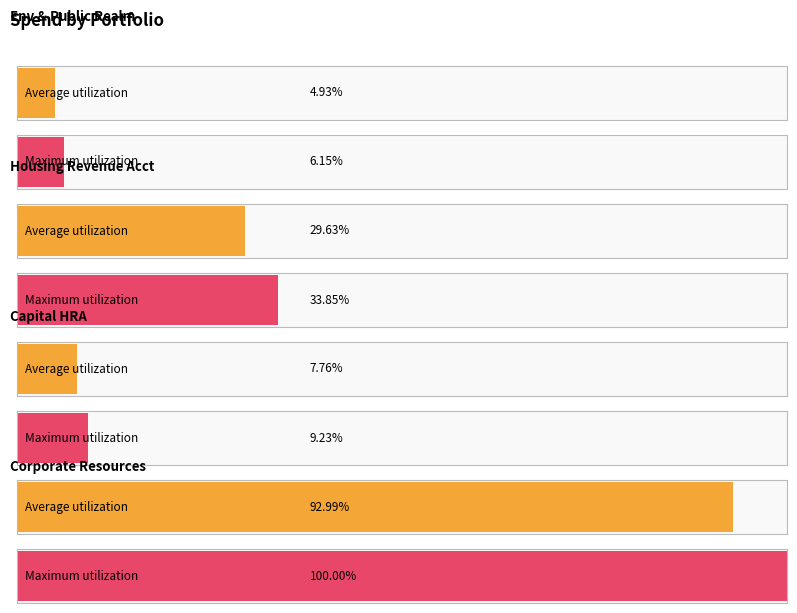

The value of R&M External Contractors at R&M External Contractors is 654.3. True or false?

False